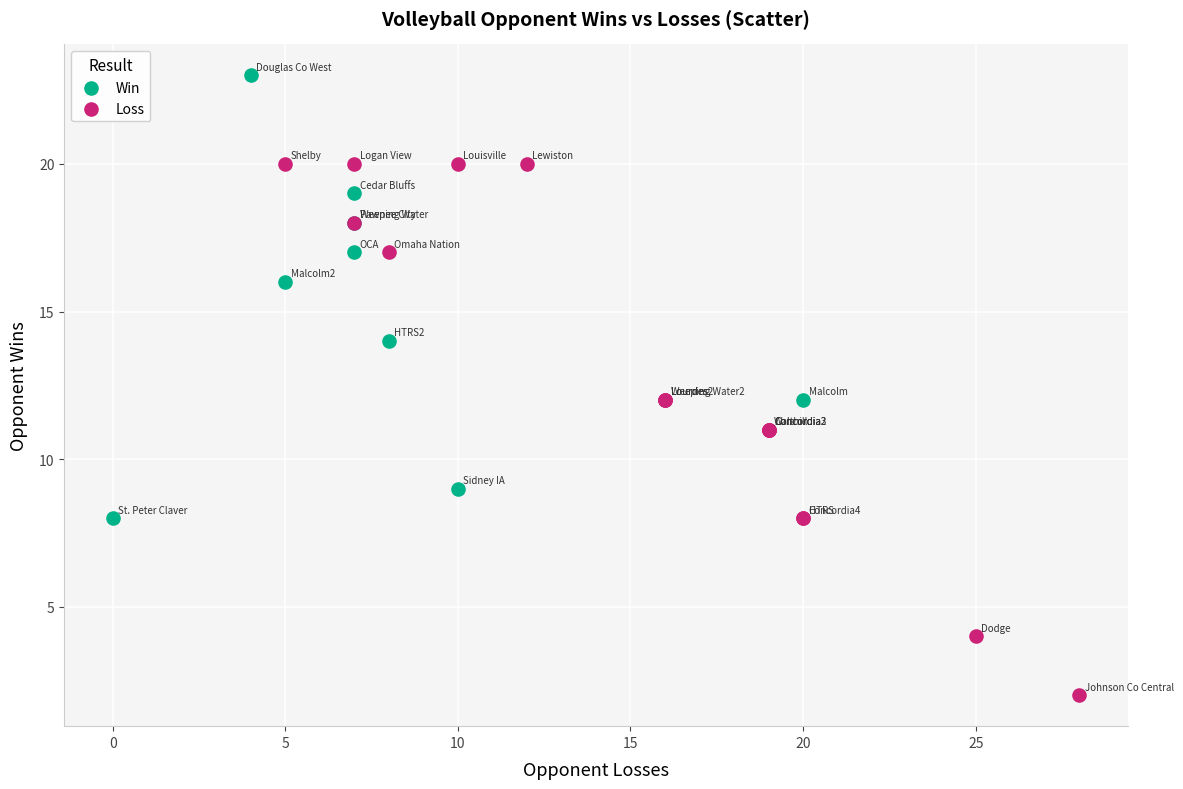

Which series contains the highest Y value?

Win